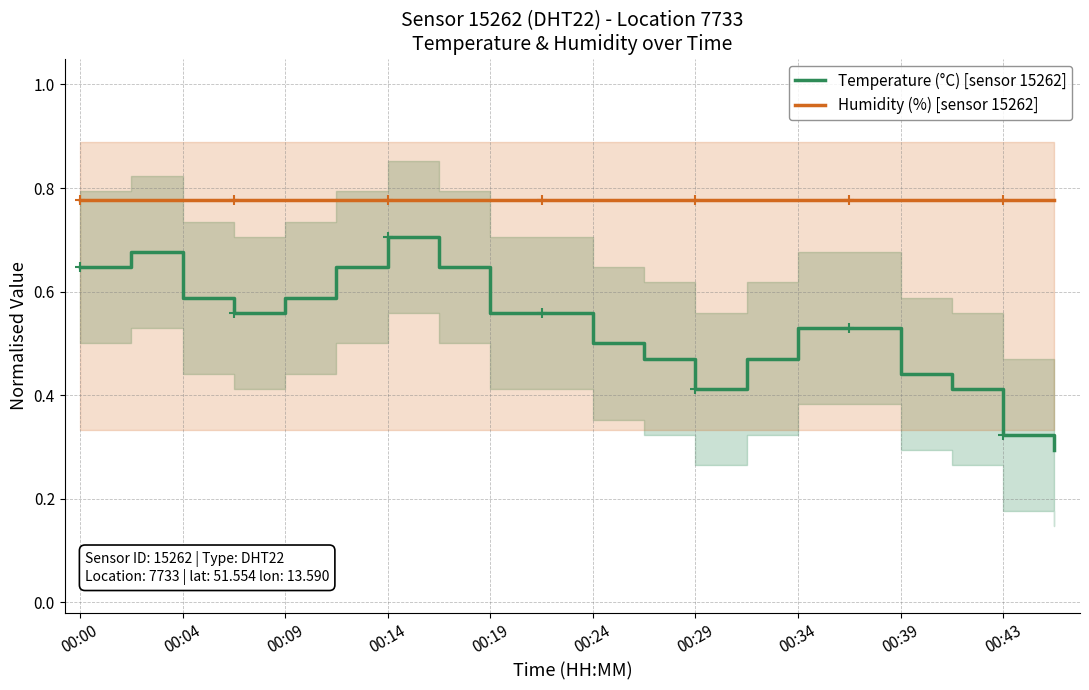

Which series has the largest Y range (max minus min)?

Temperature (°C) [sensor 15262]